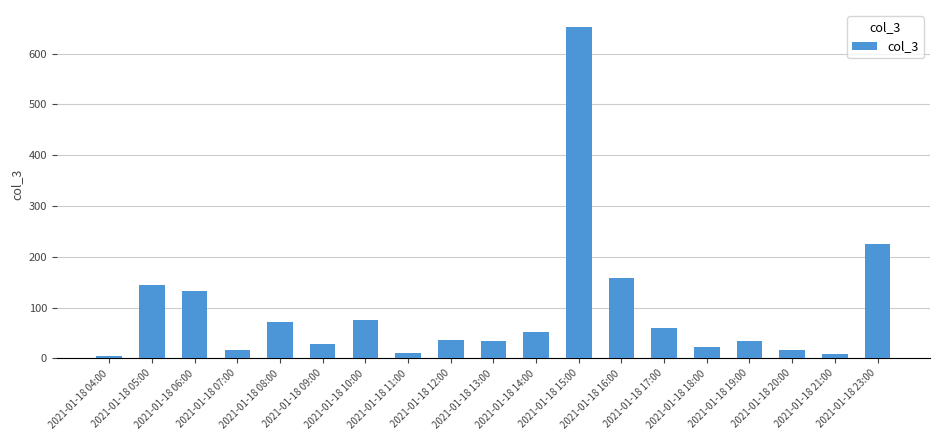

How many distinct data groups are displayed?

1